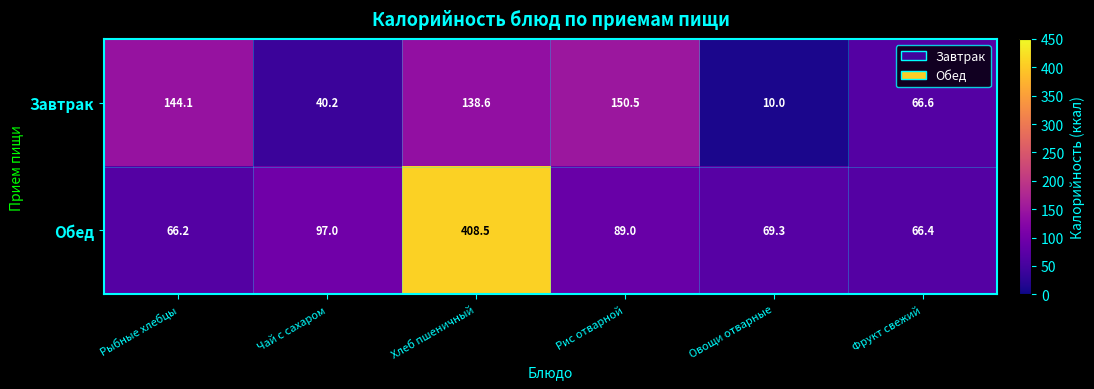

Reading right to left, list all the values displayed in this chart.

Завтрак: 66.6	10.0	150.5	138.6	40.2	144.1
Обед: 66.4	69.3	89.0	408.5	97.0	66.2